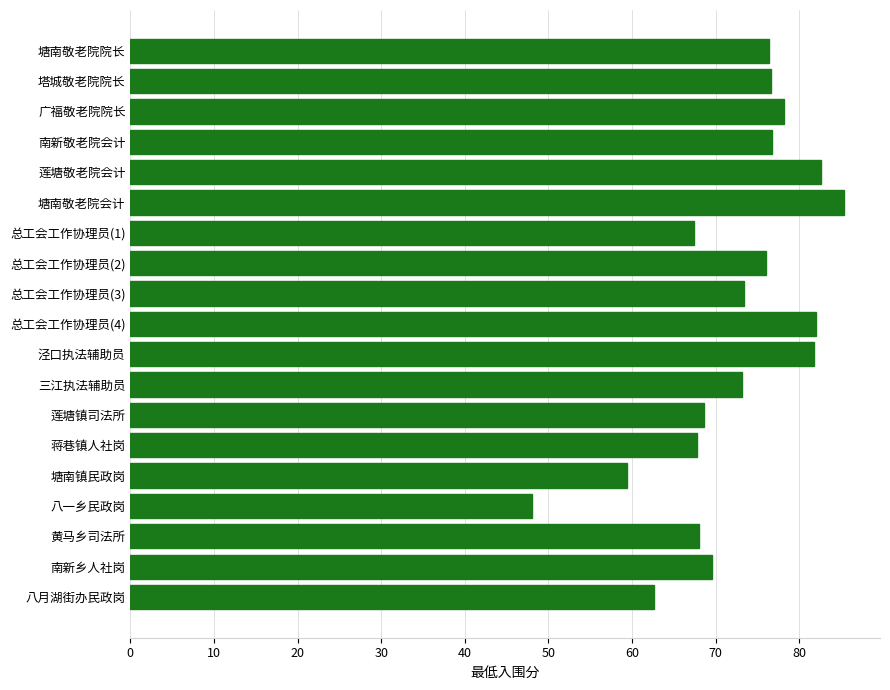

What is the minimum value shown in the chart?

48.0